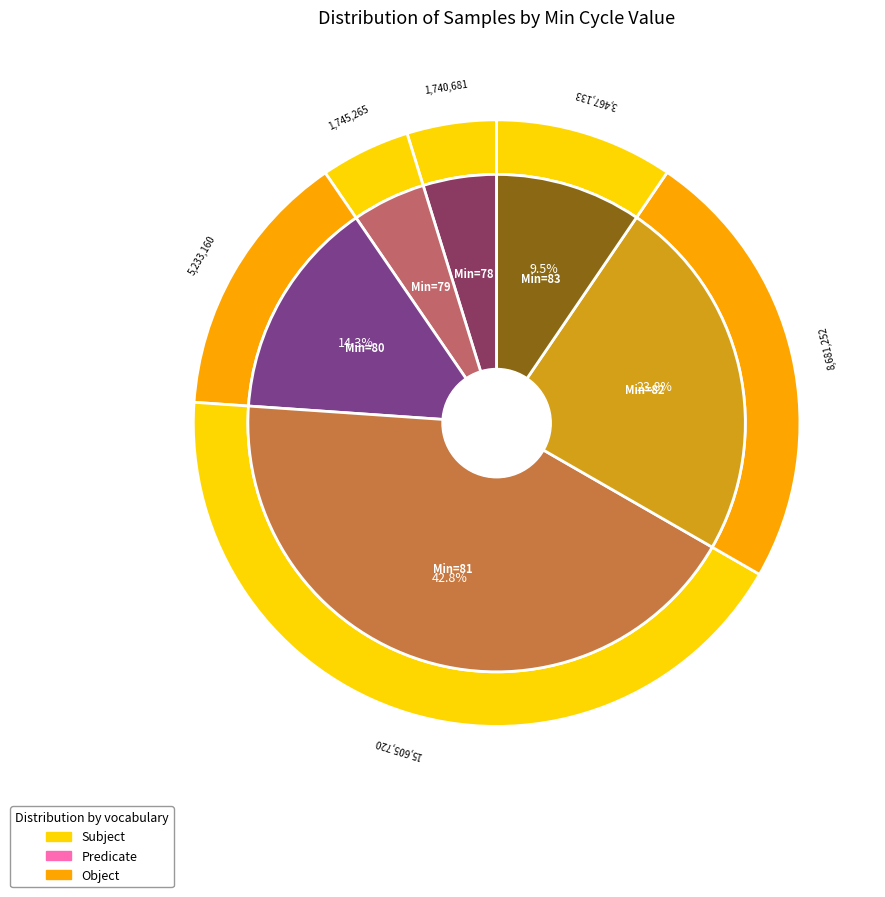

Does any single category account for the majority?

No